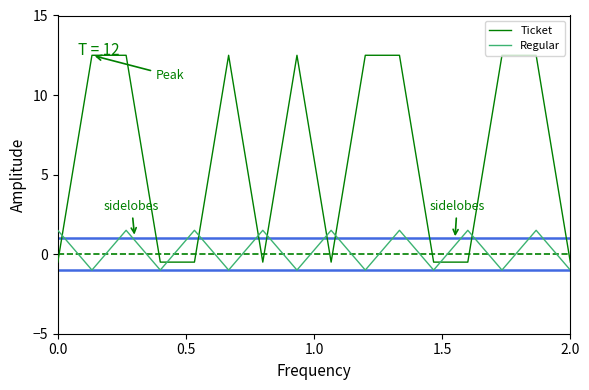

What is the lowest value of the Ticket series?

-0.5